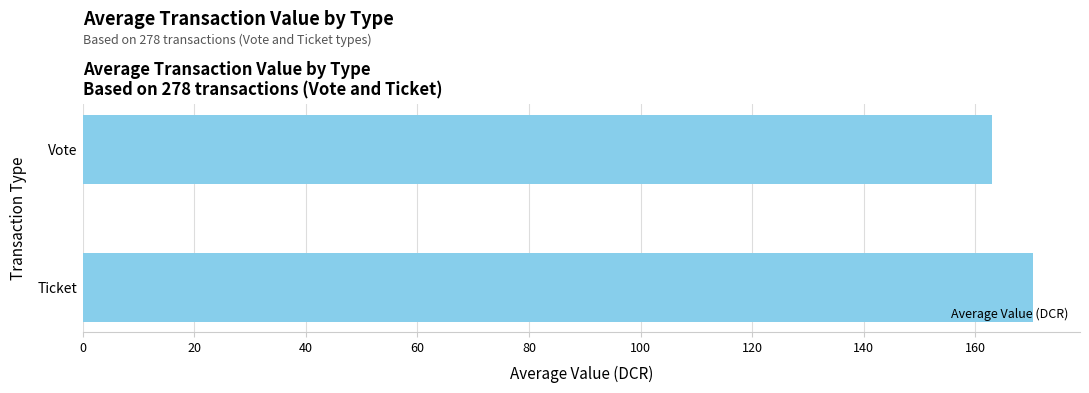

Between Ticket and Vote, which is larger?

Ticket